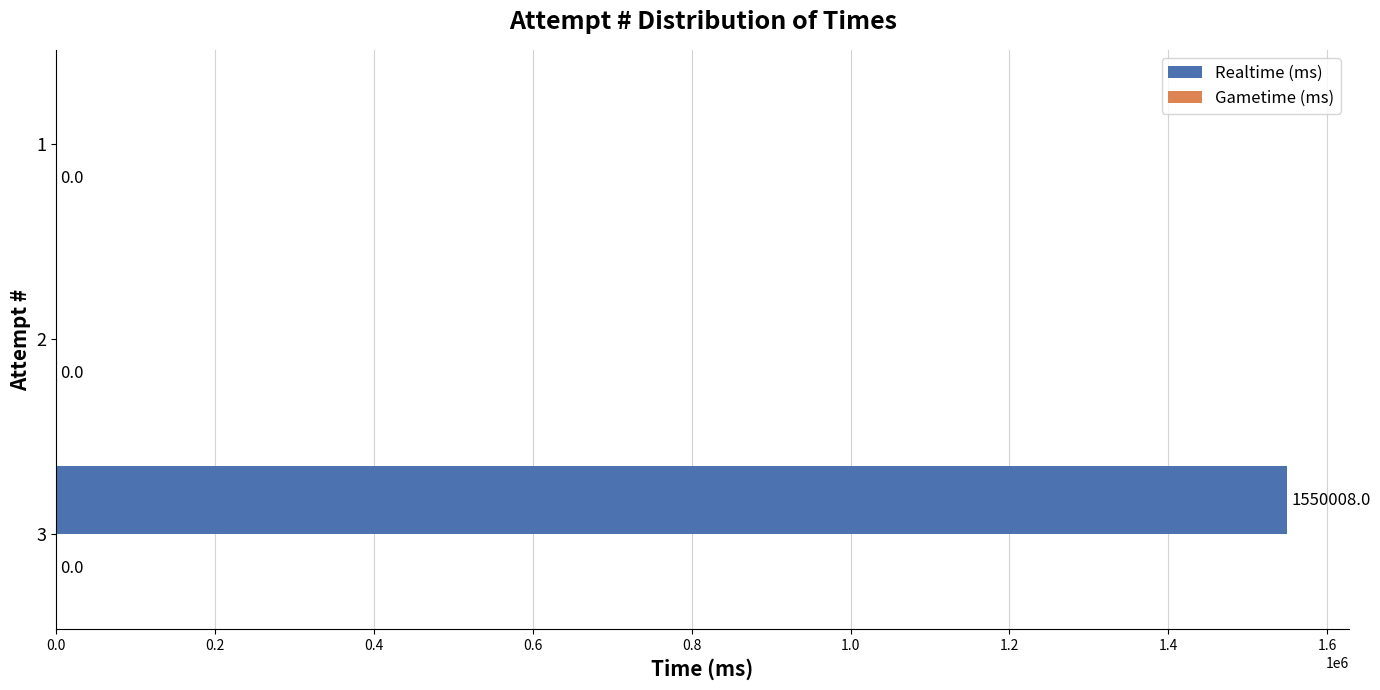

Reading bottom to top, list all the values displayed in this chart.

3=1550008	2=0	1=0